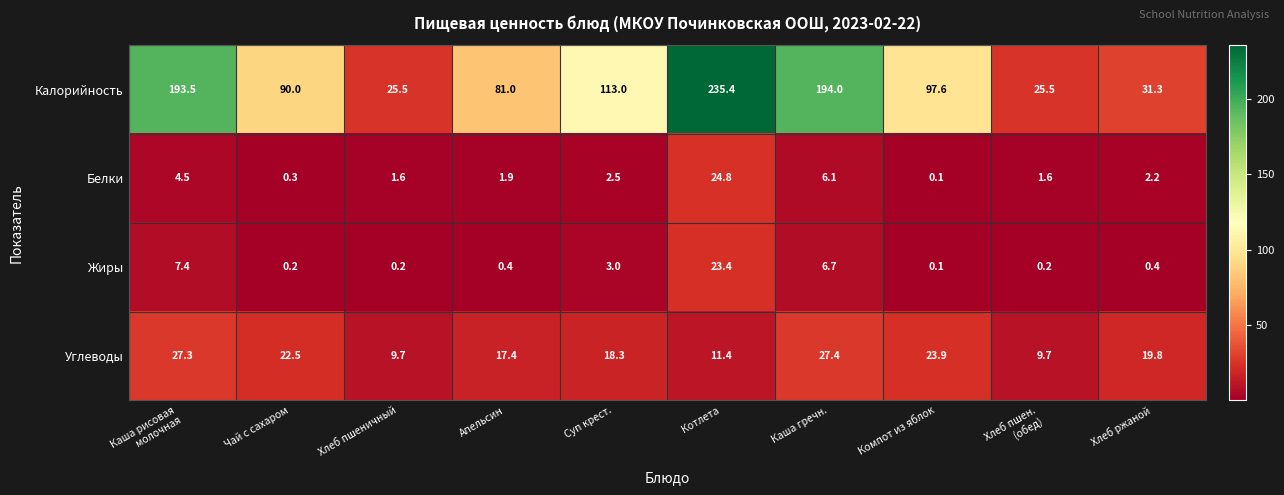

What is the maximum value for Белки?

24.8